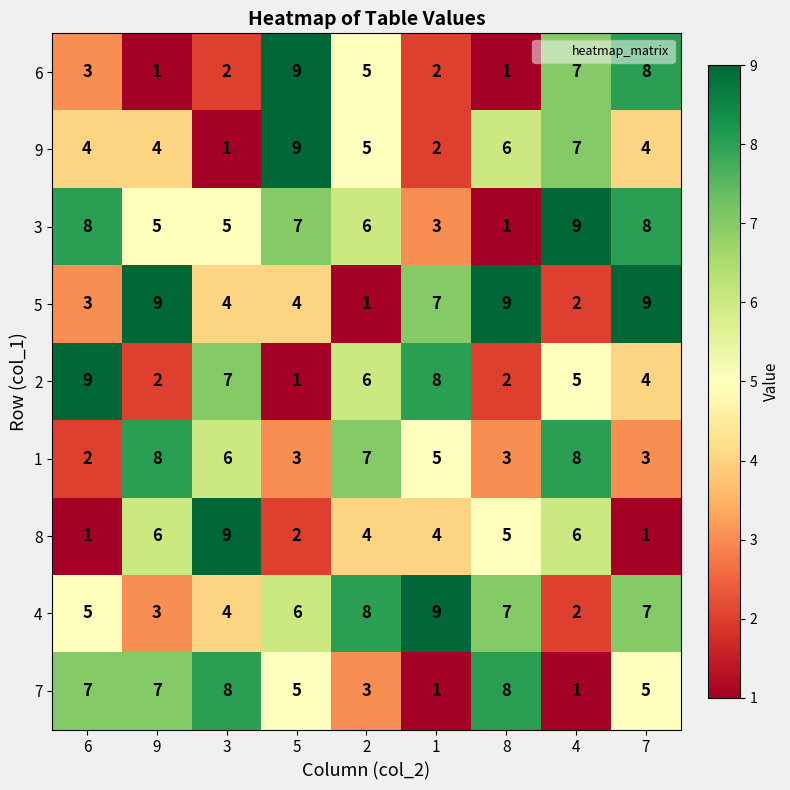

Where does the 2 series first go above 5?

6